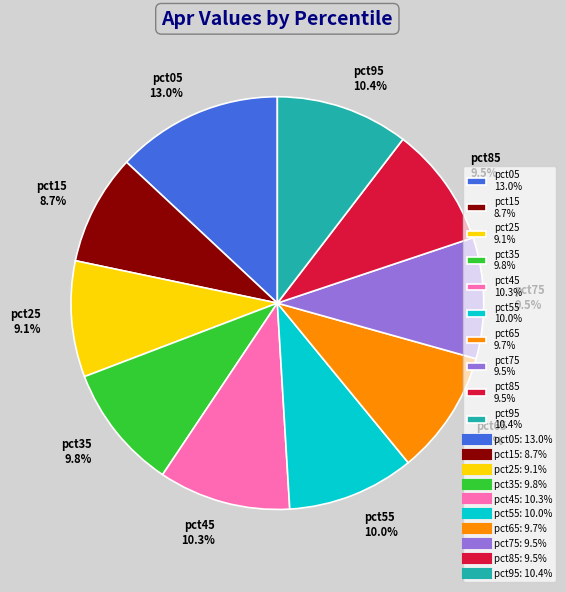

What portion of the pie excludes pct25?

90.9%